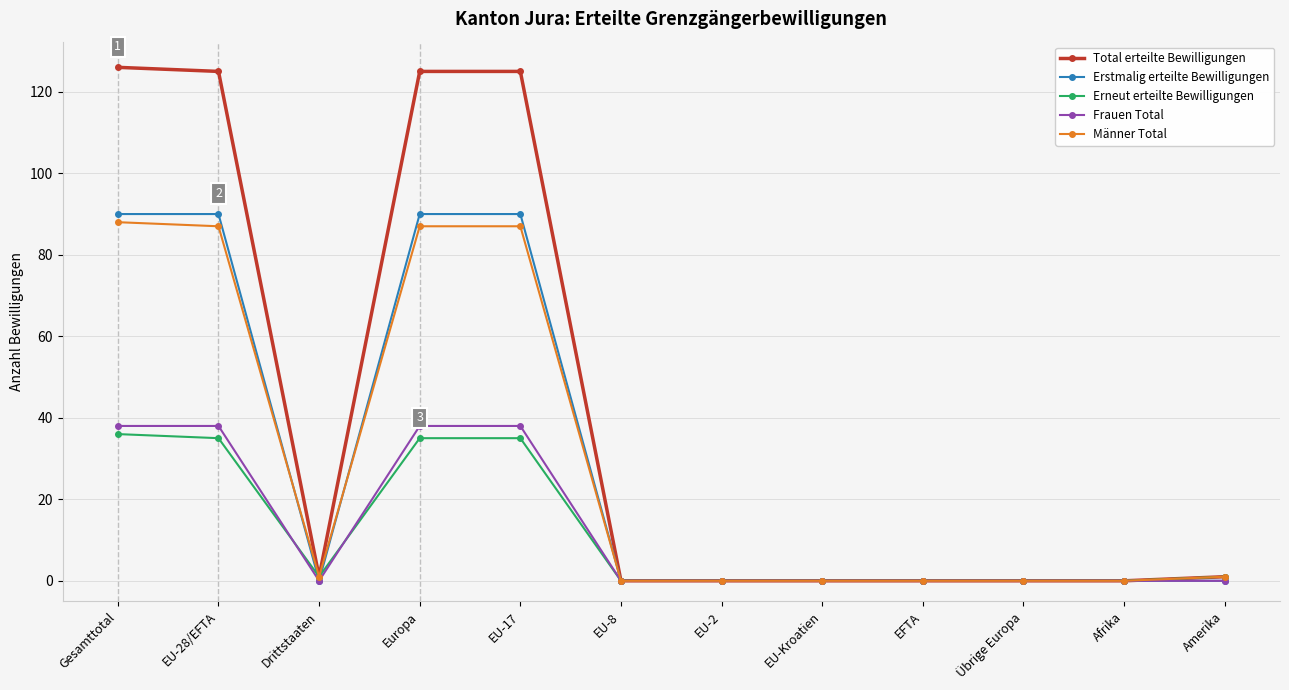

Between EU-17 and EU-Kroatien, which series saw the biggest shift?

Total erteilte Bewilligungen